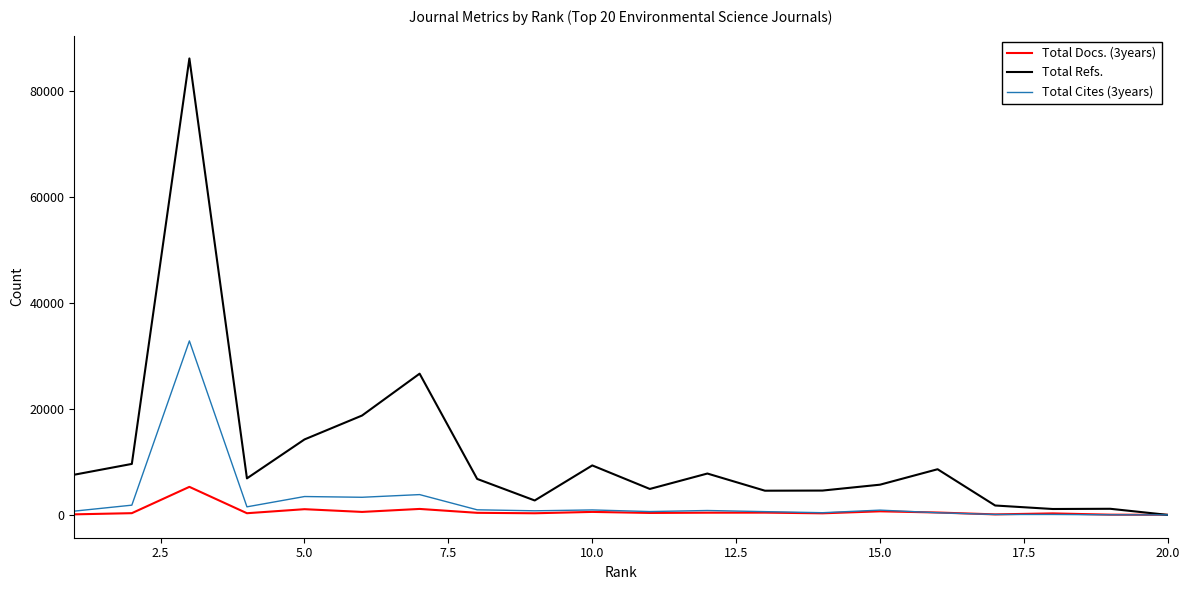

What is the maximum value for Total Cites (3years)?

32812